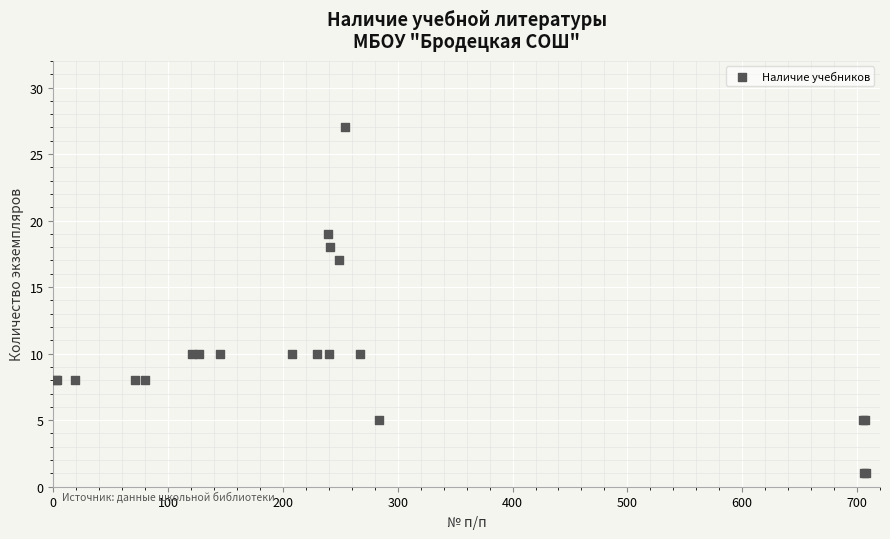

What Y value in the scatter plot is closest to 14?

17